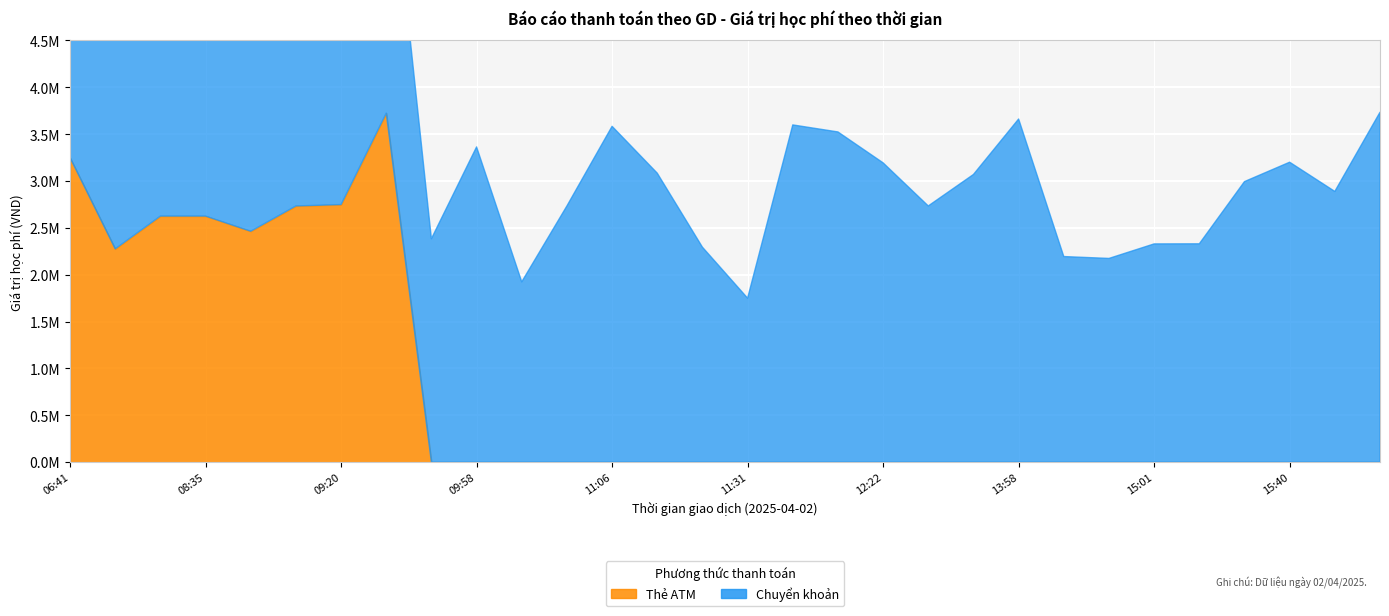

True or false: Thẻ ATM and Chuyển khoản intersect in this chart.

True